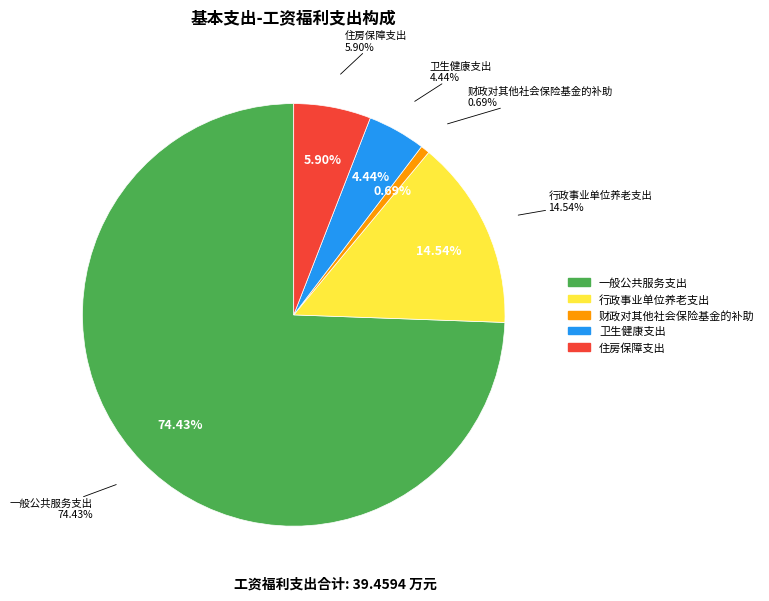

Rank the categories by value from highest to lowest.

一般公共服务支出, 行政事业单位养老支出, 住房保障支出, 卫生健康支出, 财政对其他社会保险基金的补助